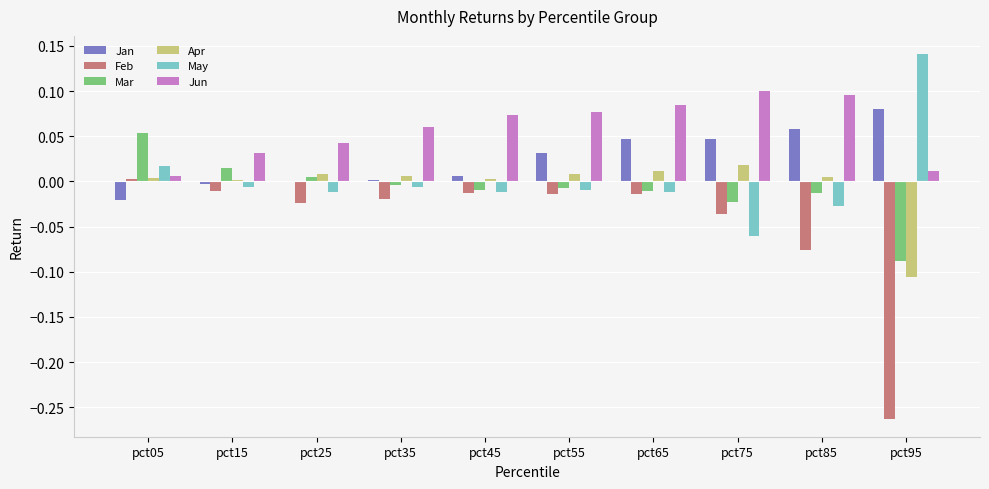

Which series has the largest total across all categories?

Jun